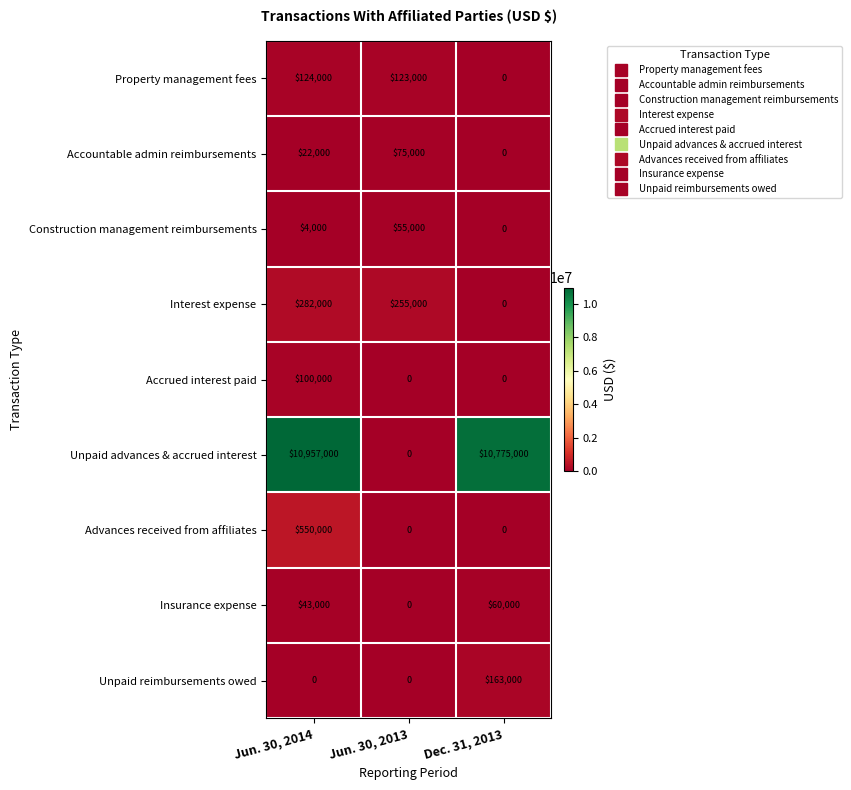

How many Insurance expense values are between 0 and 60000?

3